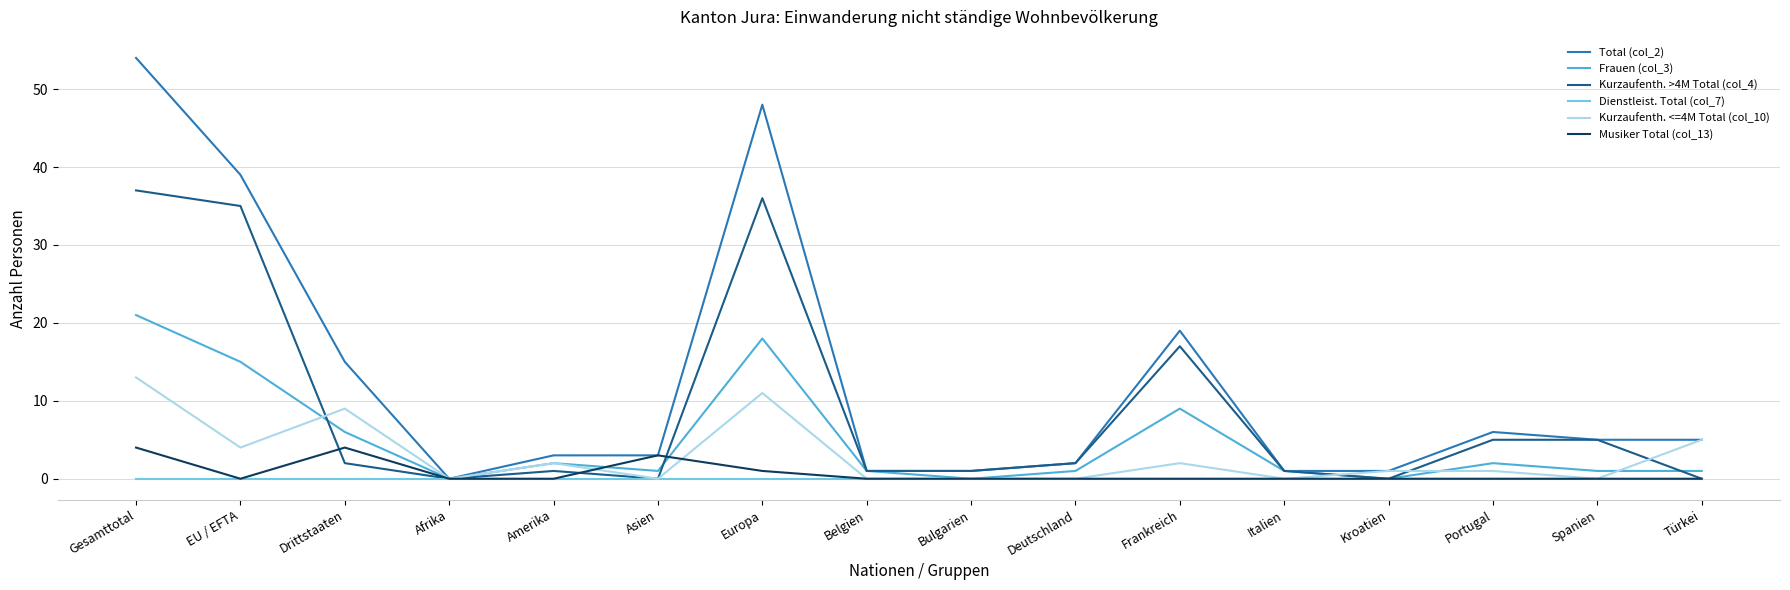

What is the difference between the second highest and minimum values in the Frauen (col_3) series?

18